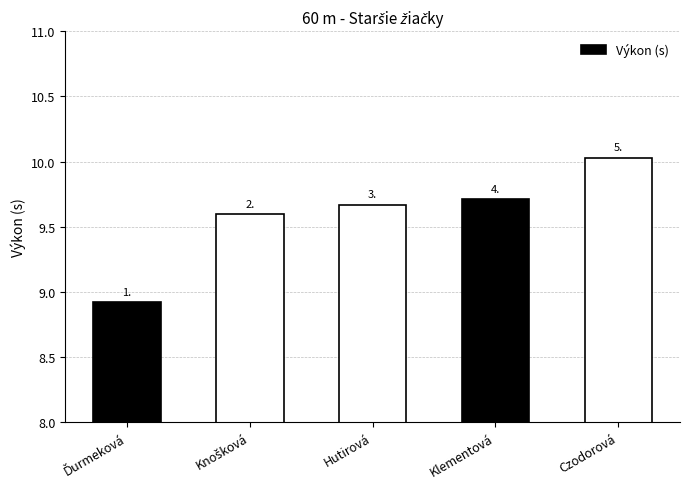

Are the bars horizontal?

No